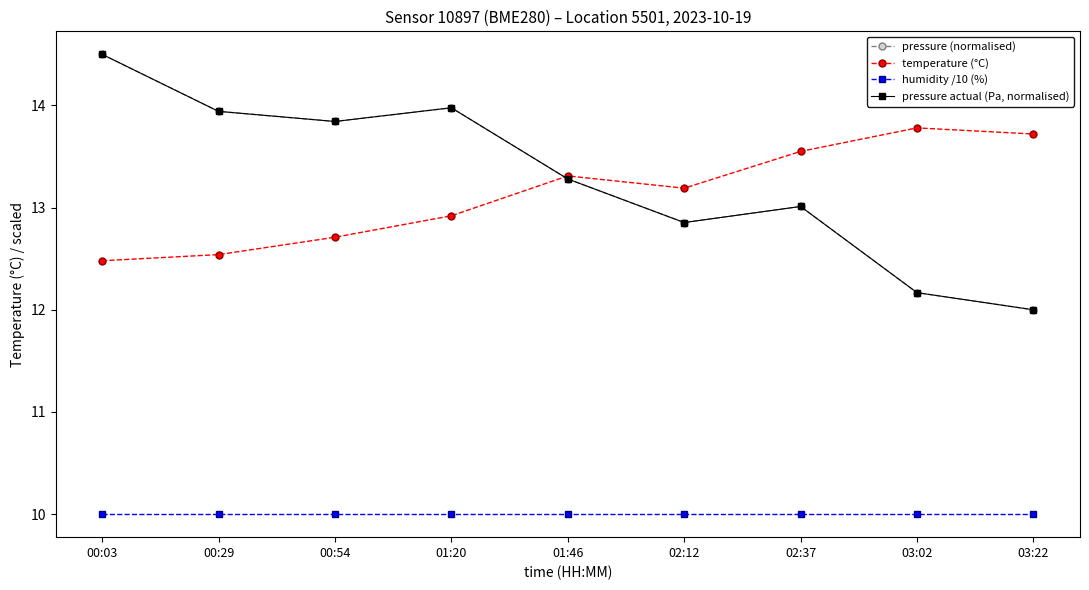

At how many categories does at least one series exceed 14?

1